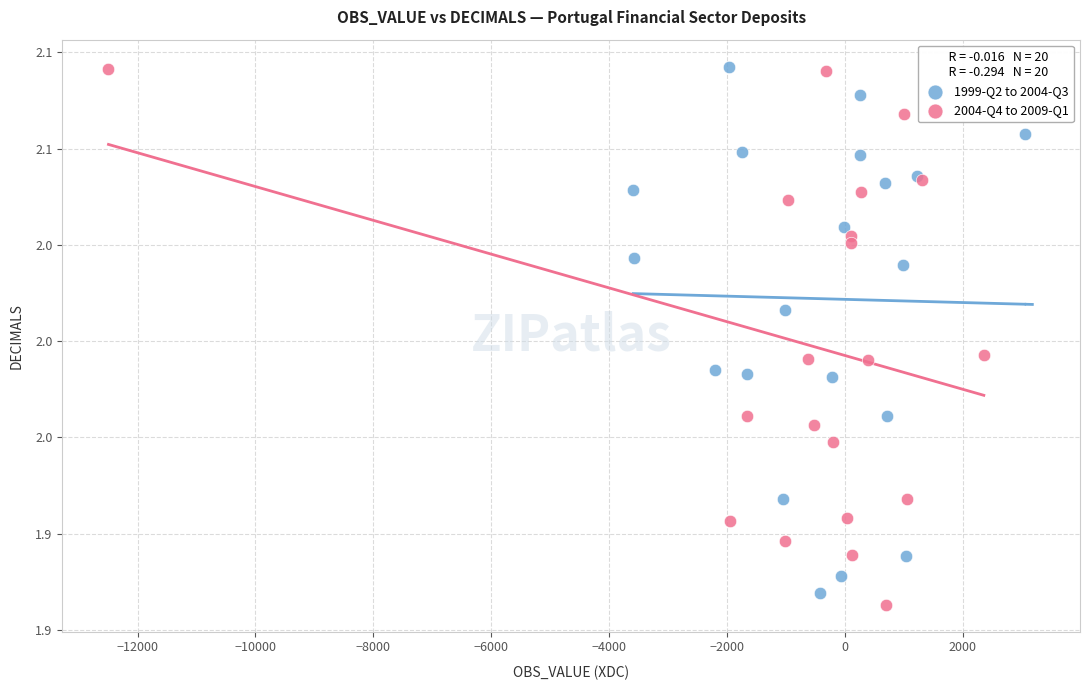

What are all the series names shown in the legend?

1999-Q2 to 2004-Q3, 2004-Q4 to 2009-Q1